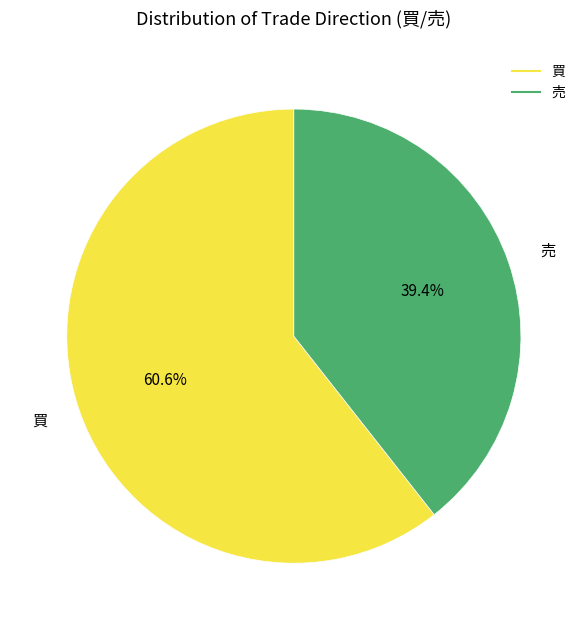

Combined, what portion of the pie is 買 and 売?

100.0%